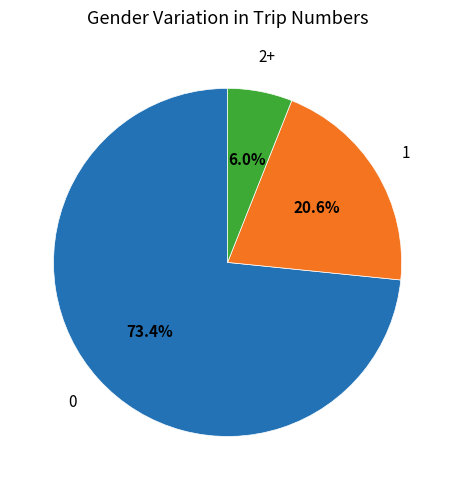

How many segments does this pie chart have?

3